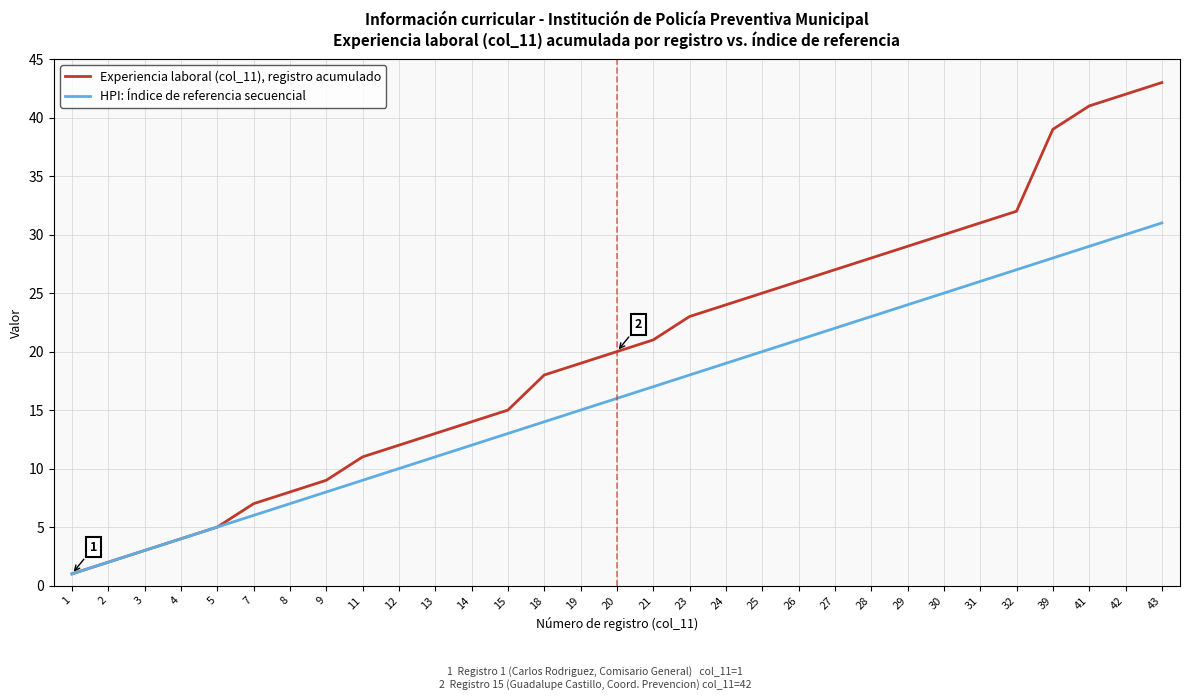

List the series in order of their peak value, lowest first.

HPI: Índice de referencia secuencial, Experiencia laboral (col_11), registro acumulado